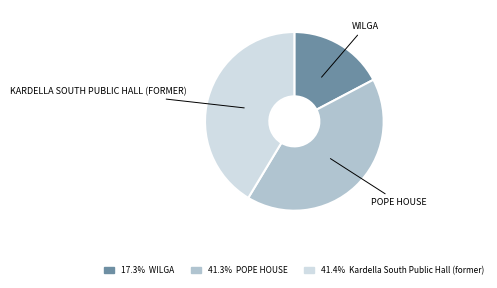

Is there a majority slice in this chart?

No